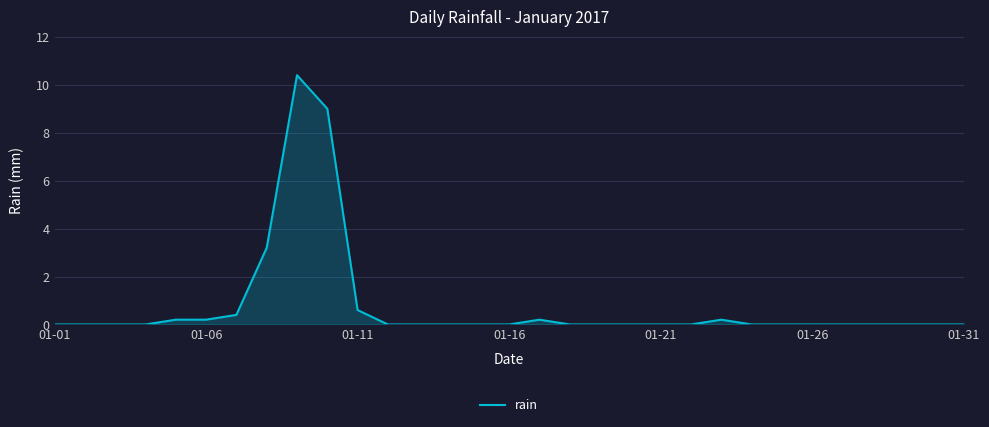

Reading left to right, extract all data points from this chart.

0.0	0.0	0.0	0.0	0.2	0.2	0.4	3.2	10.4	9.0	0.6	0.0	0.0	0.0	0.0	0.0	0.2	0.0	0.0	0.0	0.0	0.0	0.2	0.0	0.0	0.0	0.0	0.0	0.0	0.0	0.0